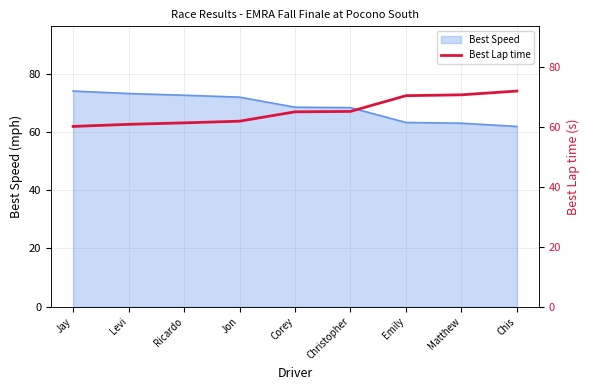

Which label corresponds to the largest value in the chart?

Chis